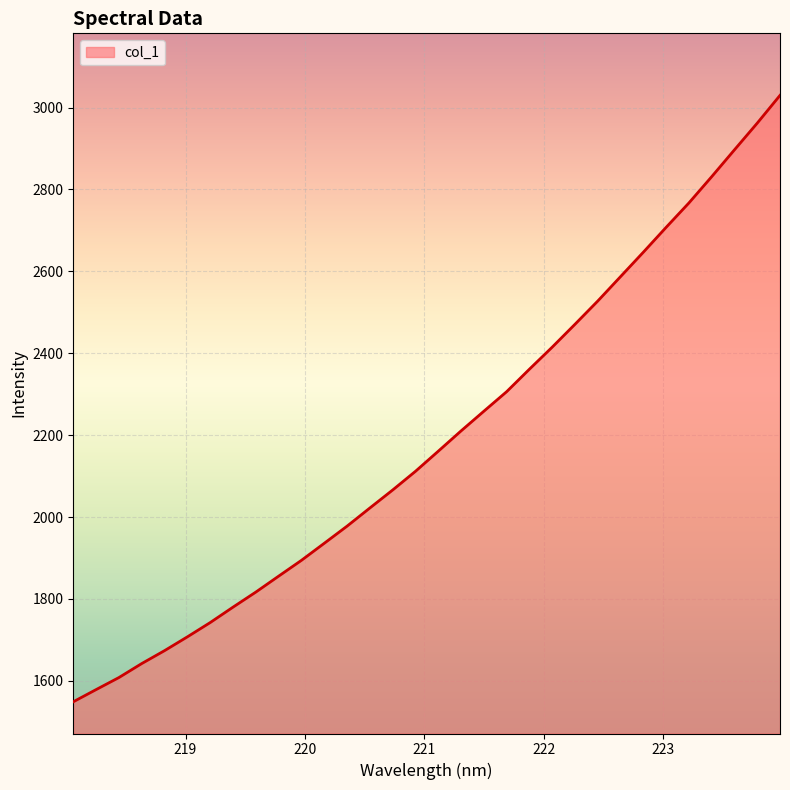

What is the smallest value displayed?

1548.9